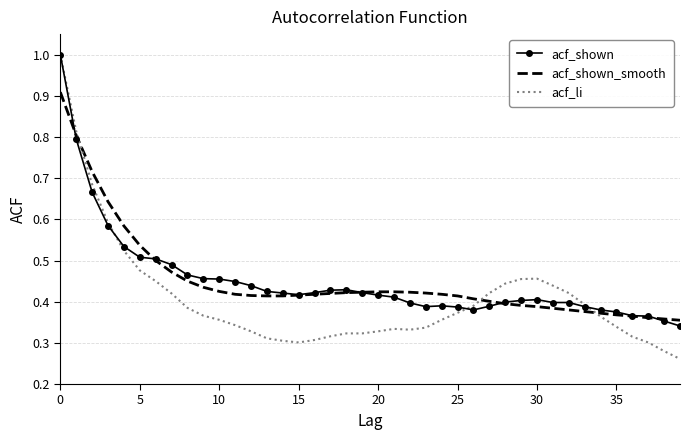

Which series has the largest range (max minus min)?

acf_li